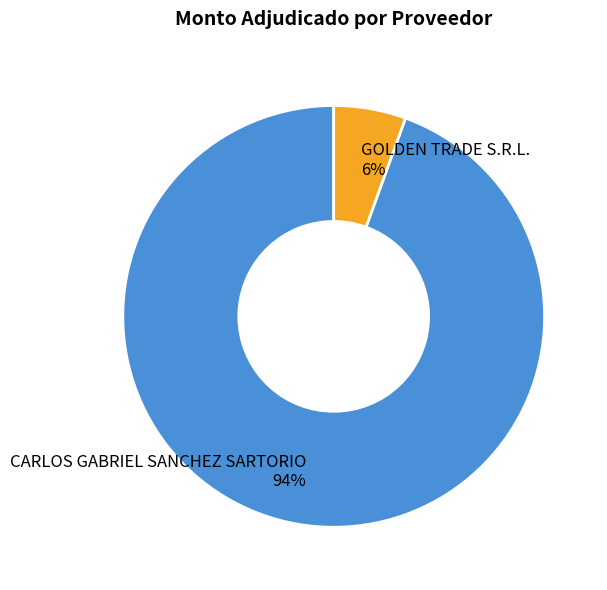

How many segments does this pie chart have?

2